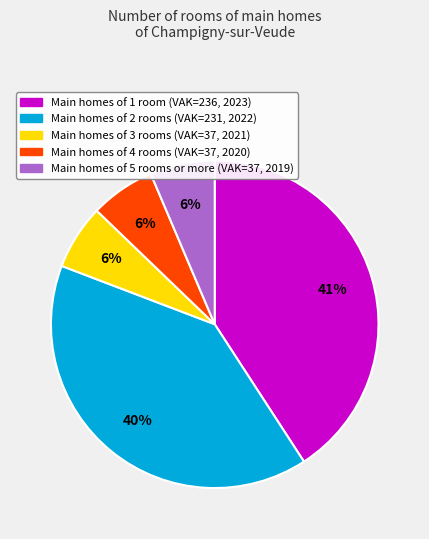

Does any single category account for the majority?

No